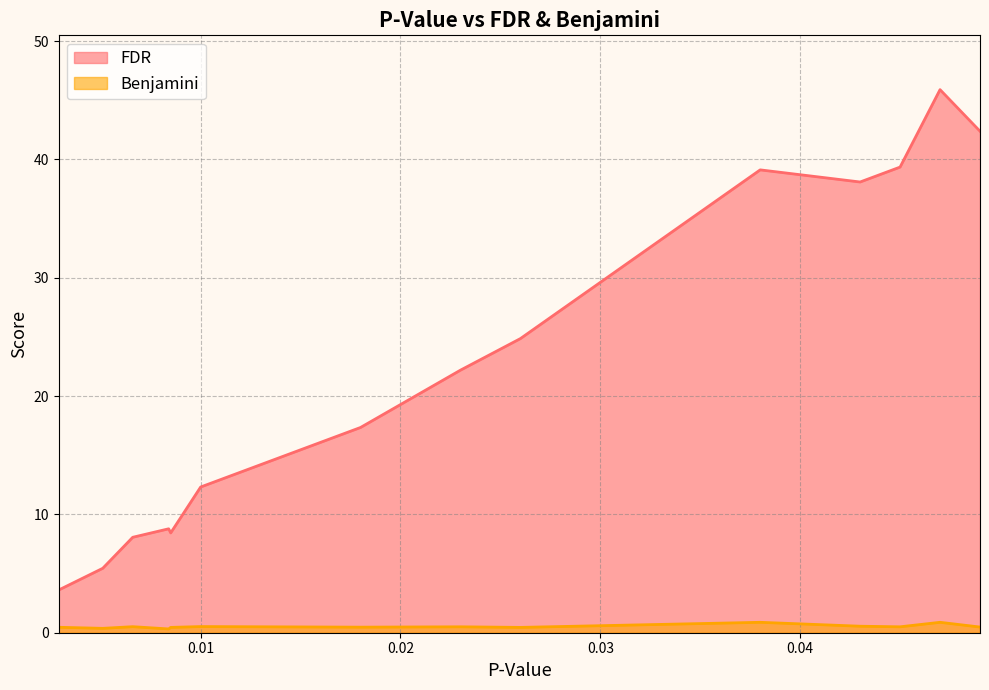

What is the difference between the second highest and second lowest values in the FDR series?

36.9